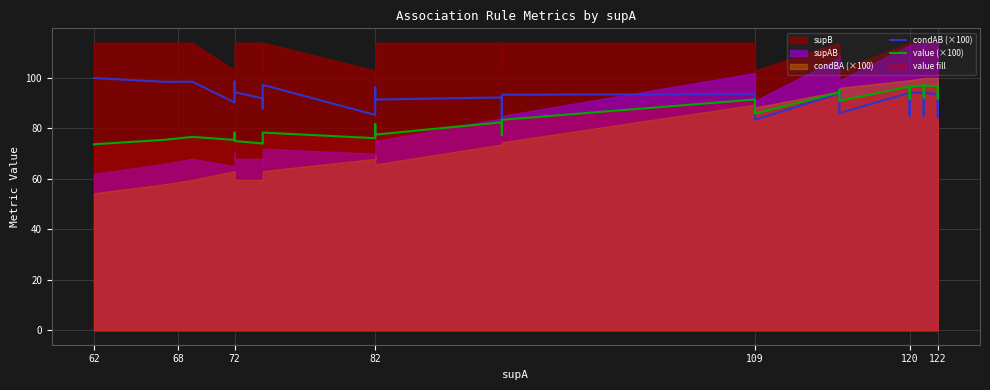

How many interior local peaks does the value (×100) series have?

6